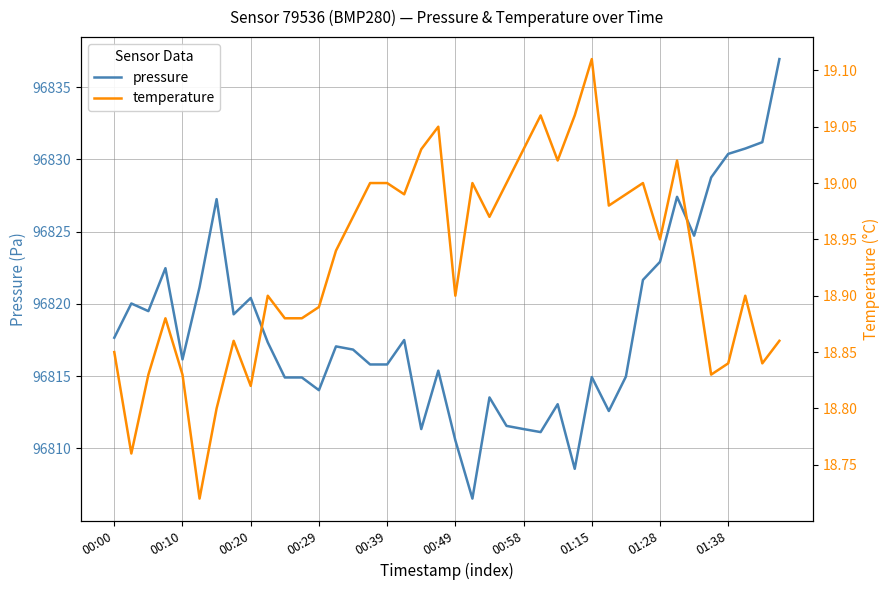

True or false: temperature has a value of 19.1 at 27.

True